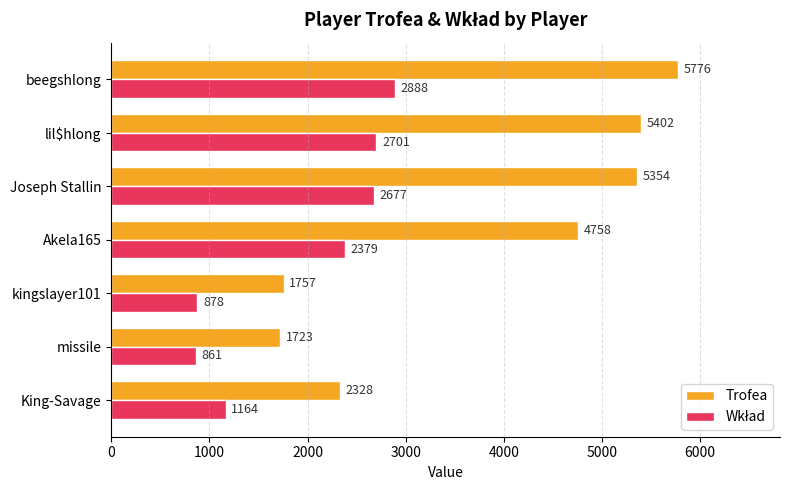

Rank the categories by Trofea value from highest to lowest.

beegshIong, lil$hlong, Joseph Stallin, Akela165, King-Savage, kingslayer101, missile